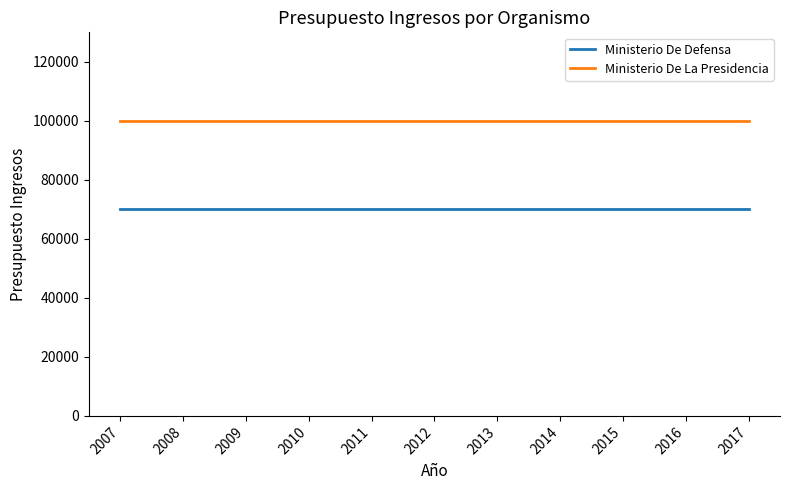

Read the Ministerio De Defensa value at 2009.

70000